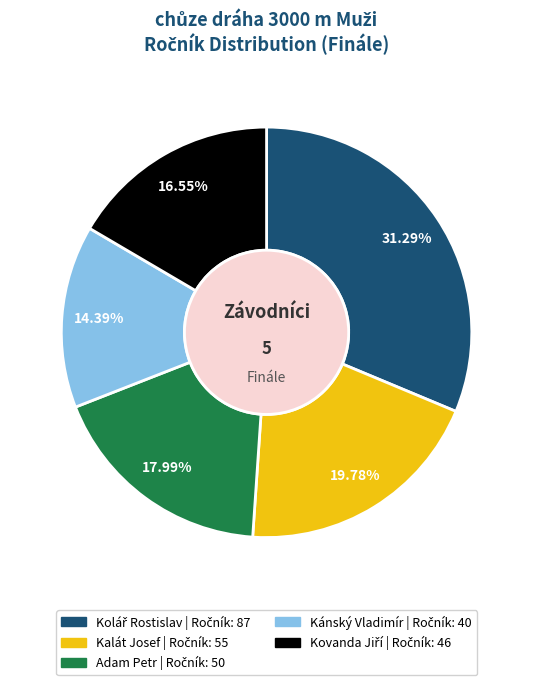

How many segments does this pie chart have?

5